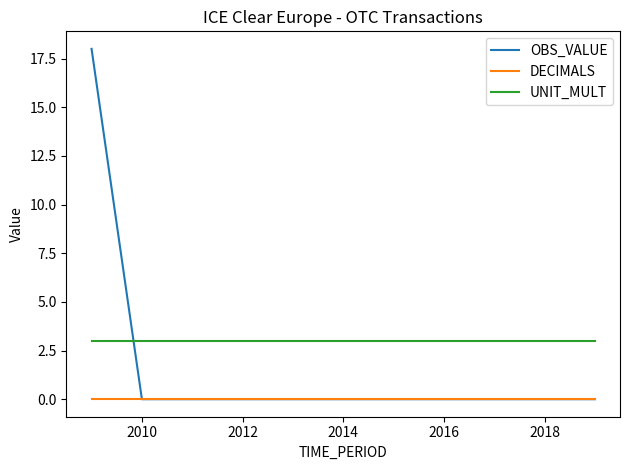

True or false: UNIT_MULT and OBS_VALUE intersect in this chart.

True